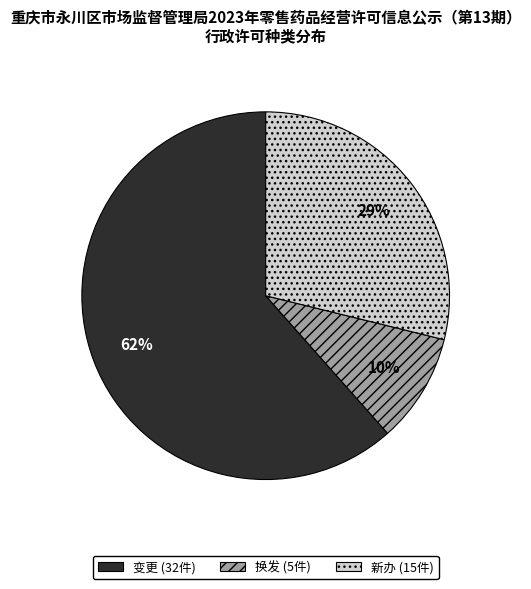

The 新办 slice represents 40% of the pie. True or false?

False